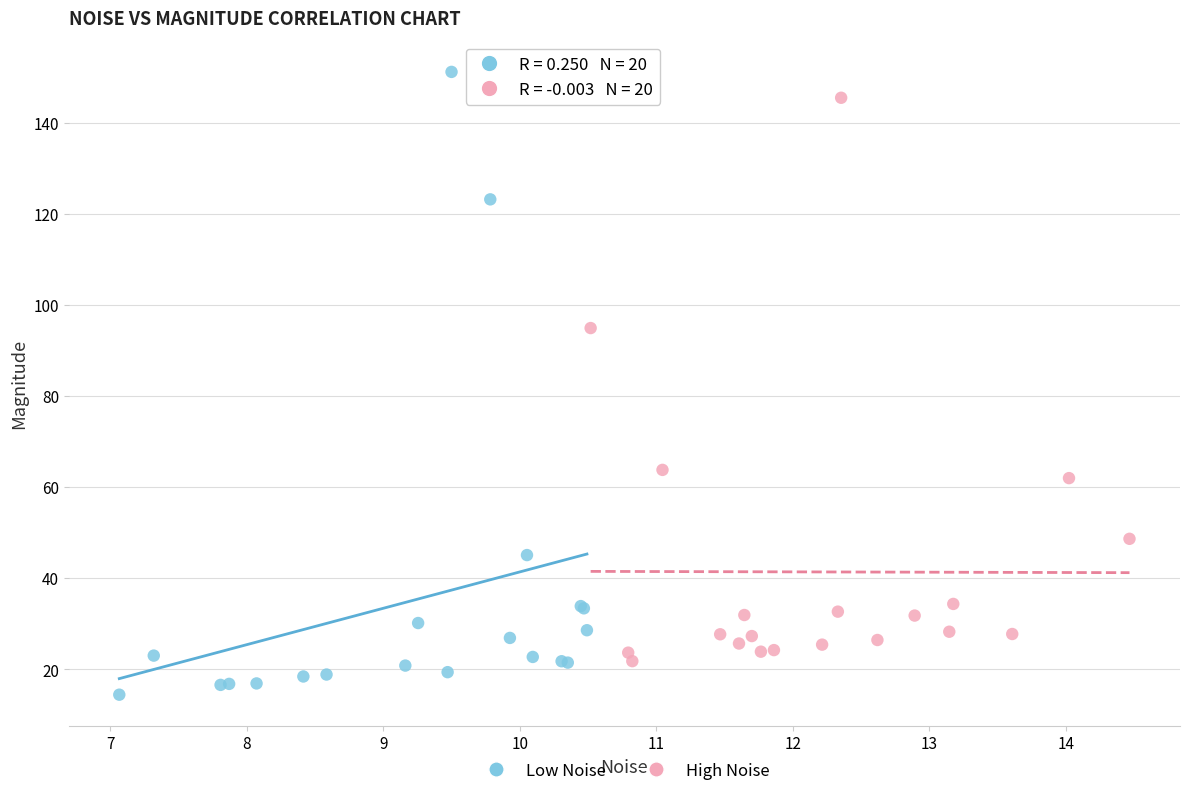

Which series contains the lowest Y value?

Low Noise